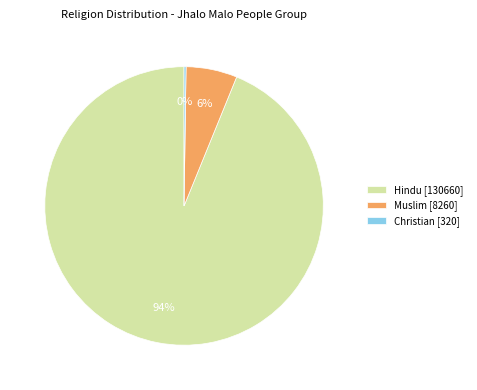

Which category has the biggest portion of the pie?

Hindu [130660]